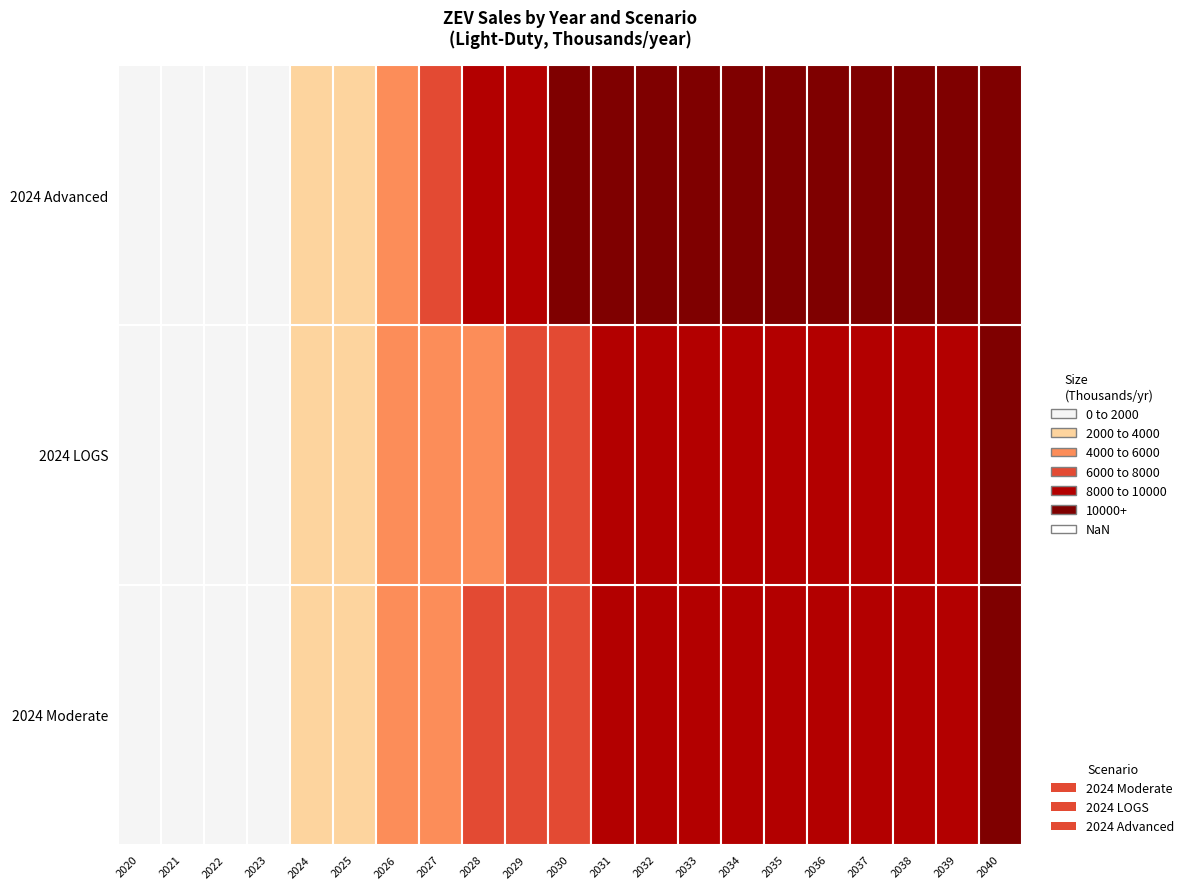

Reading right to left, what are all the values shown in this chart?

2024 Moderate: 2040=10092.3	2039=9863.6	2038=9817.7	2037=9745.7	2036=9653.4	2035=9550.5	2034=9469.1	2033=9446.5	2032=9582.4	2031=8707.7	2030=7765.1	2029=6836.9	2028=6053.1	2027=5060.2	2026=4053.4	2025=2822.8	2024=2062.8	2023=1384.6	2022=904.1	2021=575.6	2020=308.4
2024 LOGS: 2040=10100.0	2039=9950.0	2038=9900.0	2037=9836.9	2036=9691.1	2035=9588.2	2034=9433.5	2033=9360.4	2032=9594.6	2031=8727.4	2030=7761.1	2029=6742.0	2028=5972.5	2027=5072.7	2026=4130.6	2025=3015.8	2024=2126.3	2023=1439.9	2022=1059.4	2021=575.6	2020=308.4
2024 Advanced: 2040=10200.0	2039=10300.0	2038=10400.0	2037=10500.0	2036=10600.0	2035=10800.0	2034=11000.0	2033=11200.0	2032=11500.0	2031=11000.0	2030=10500.0	2029=9500.0	2028=8500.0	2027=7000.0	2026=5500.0	2025=4000.0	2024=2800.0	2023=1800.0	2022=1200.0	2021=575.6	2020=308.4